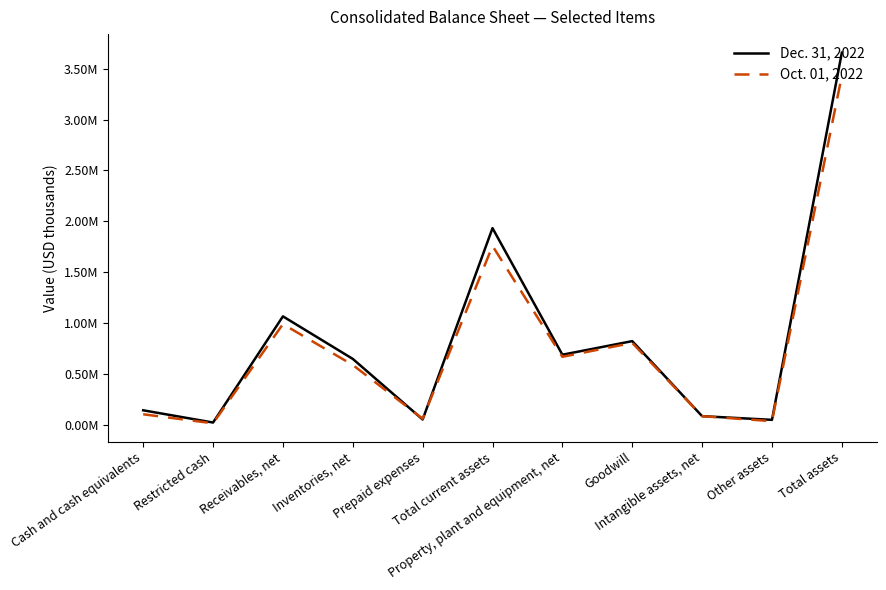

Is this an area chart (filled region under the line)?

No